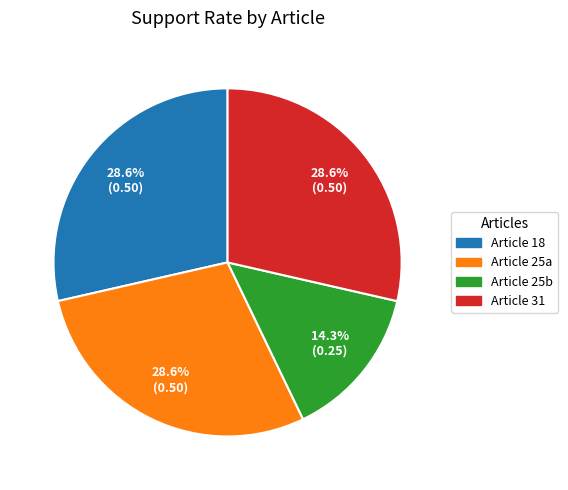

Is there a majority slice in this chart?

No